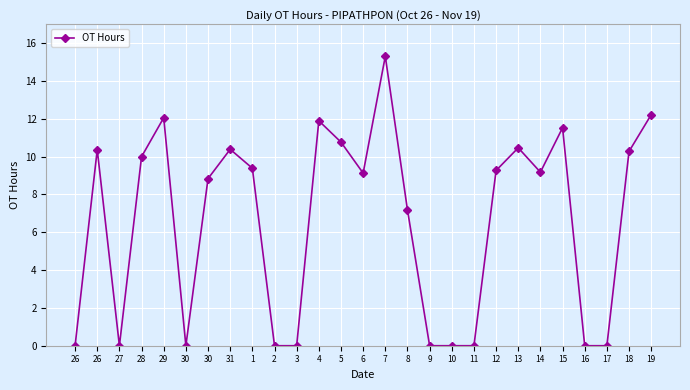

Reading left to right, list all the values displayed in this chart.

26=0.0	26=10.4	27=0.0	28=10.0	29=12.1	30=0.0	30=8.8	31=10.4	1=9.4	2=0.0	3=0.0	4=11.9	5=10.8	6=9.1	7=15.3	8=7.2	9=0.0	10=0.0	11=0.0	12=9.3	13=10.5	14=9.2	15=11.5	16=0.0	17=0.0	18=10.3	19=12.2